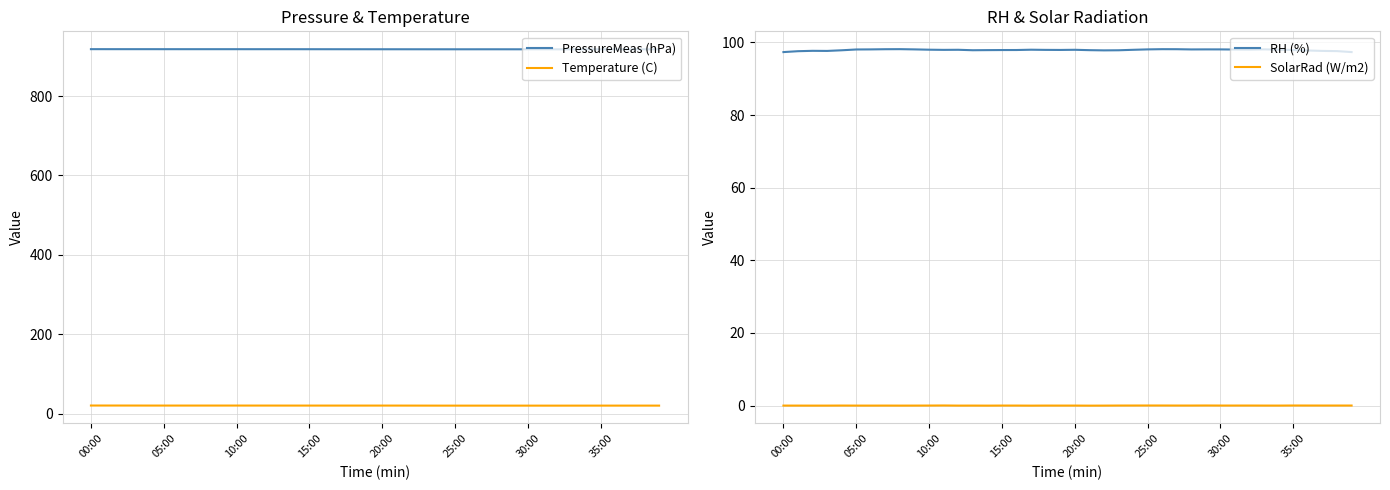

Between 16 and 28, which is larger?

16